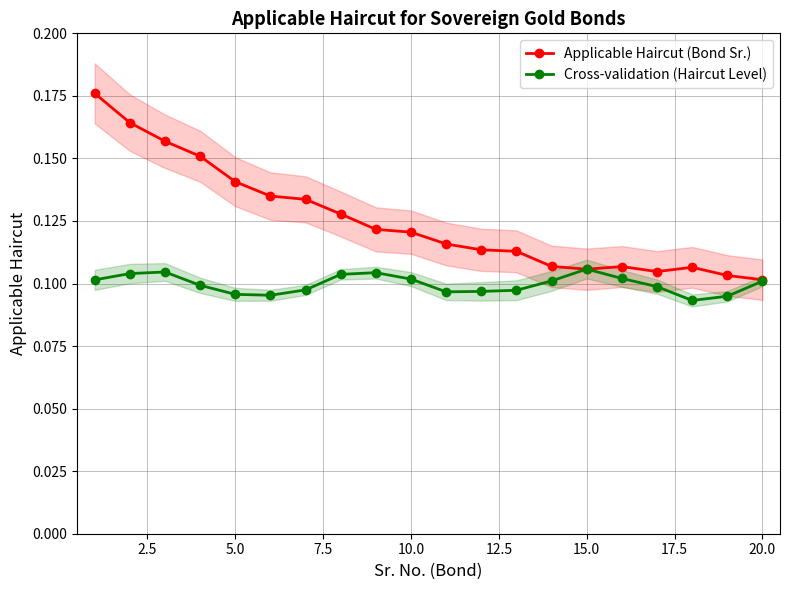

Count the Cross-validation (Haircut Level) values in the range 0 to 1.

20